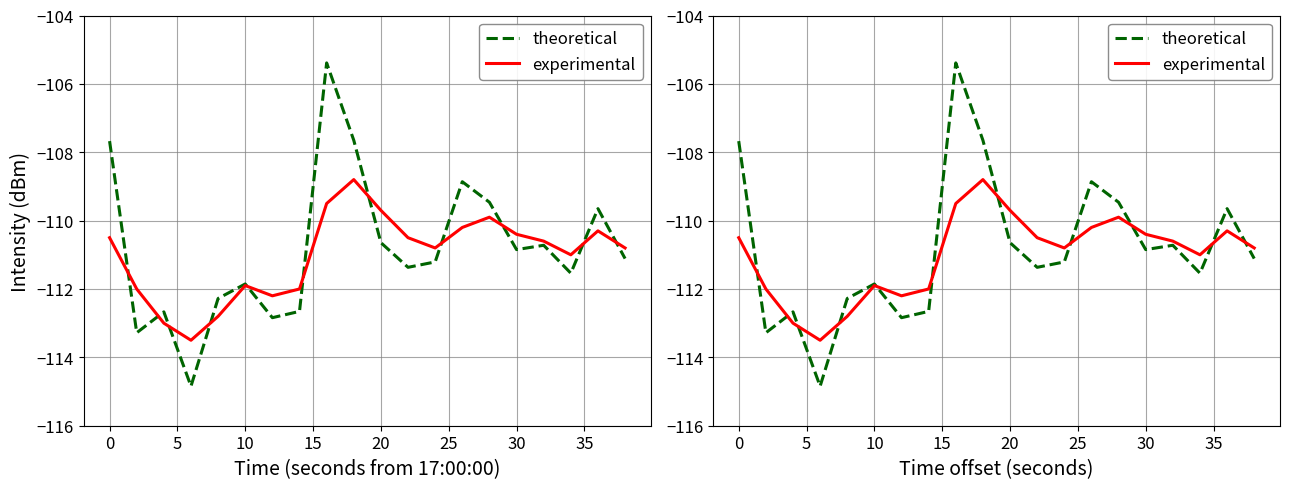

What are all the series names shown in the legend?

theoretical, experimental